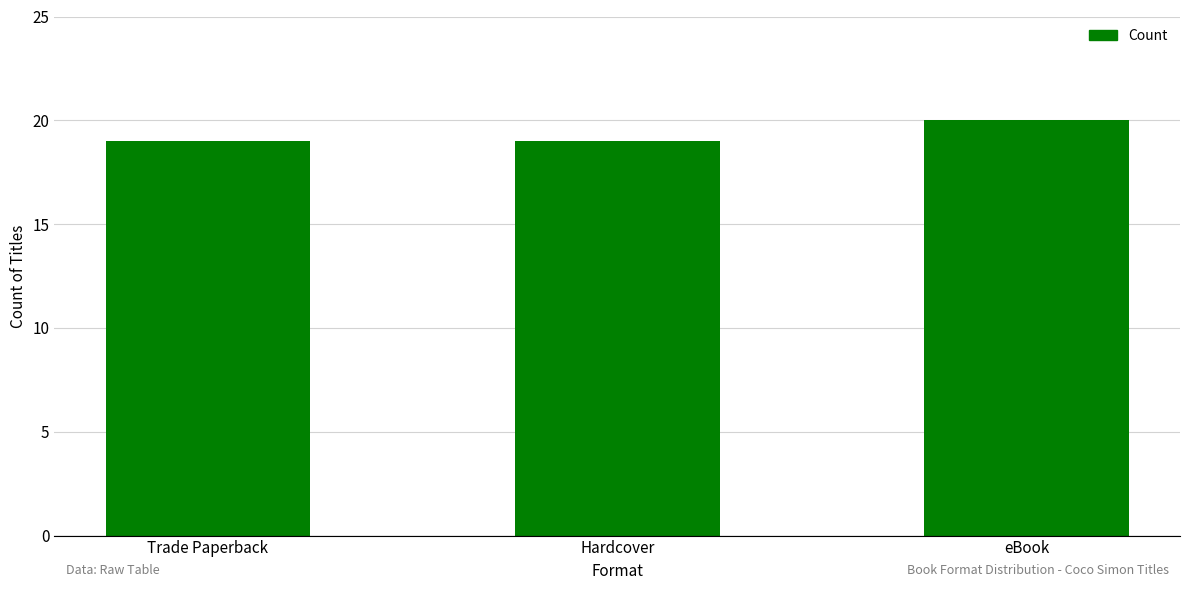

What value does the data have at eBook?

20